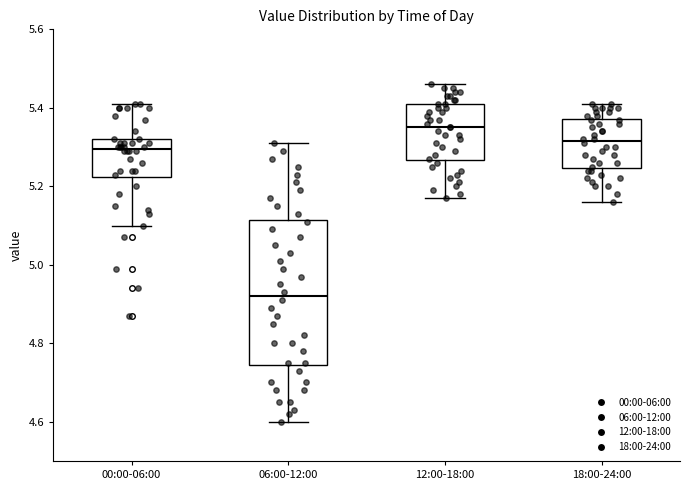

Which box is the tallest, from its lower edge to its upper edge?

06:00-12:00